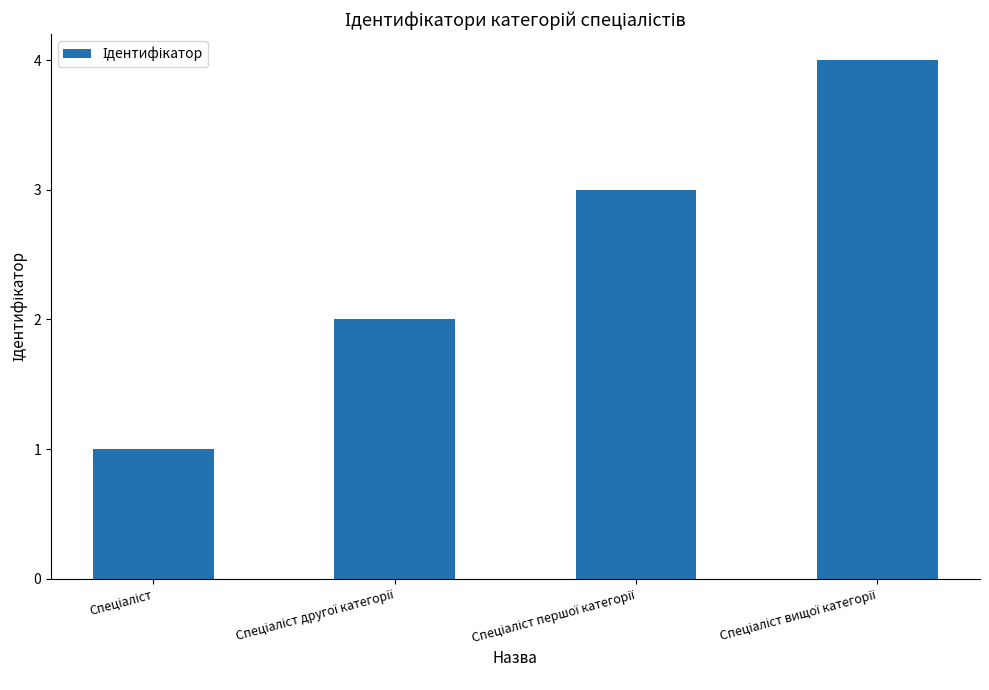

Does the chart contain any negative values?

No